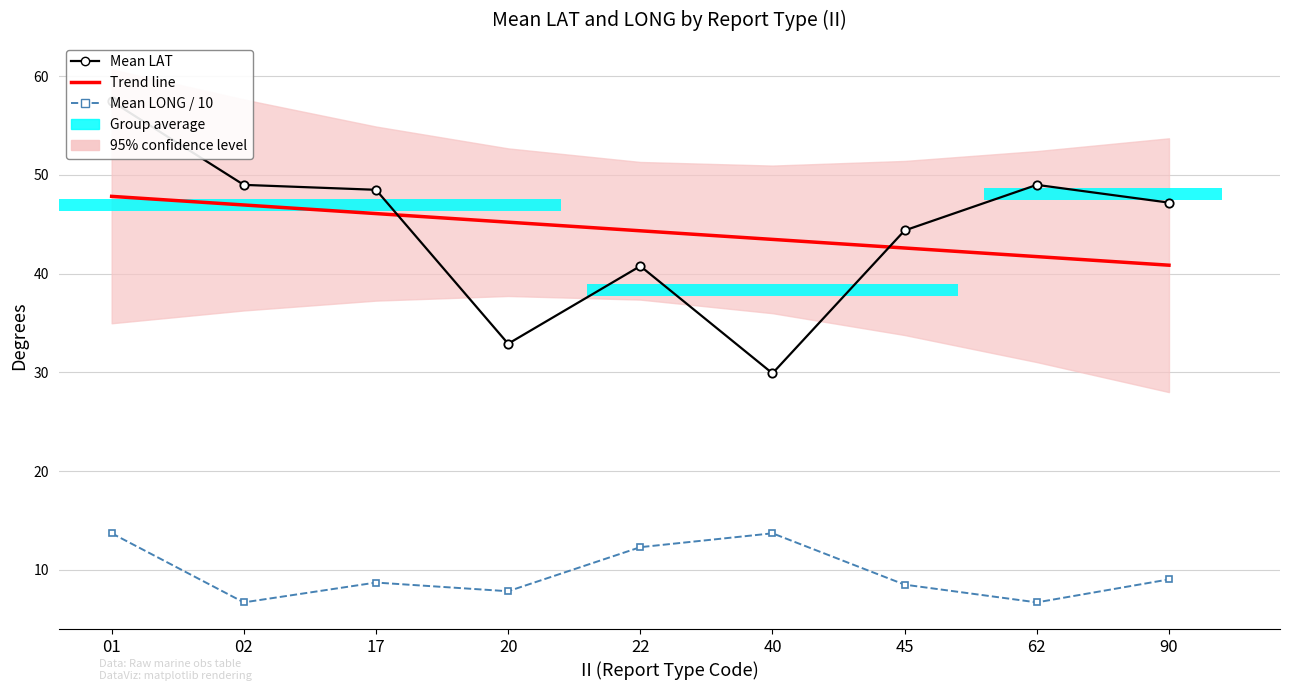

How many values in the Mean LAT series are below 47?

4